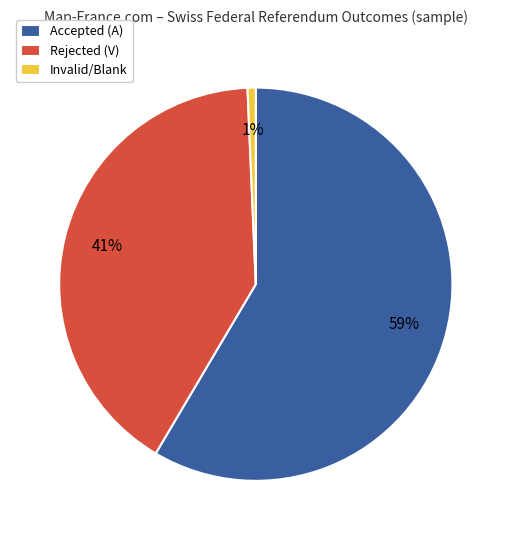

Which slice is the smallest?

Invalid/Blank